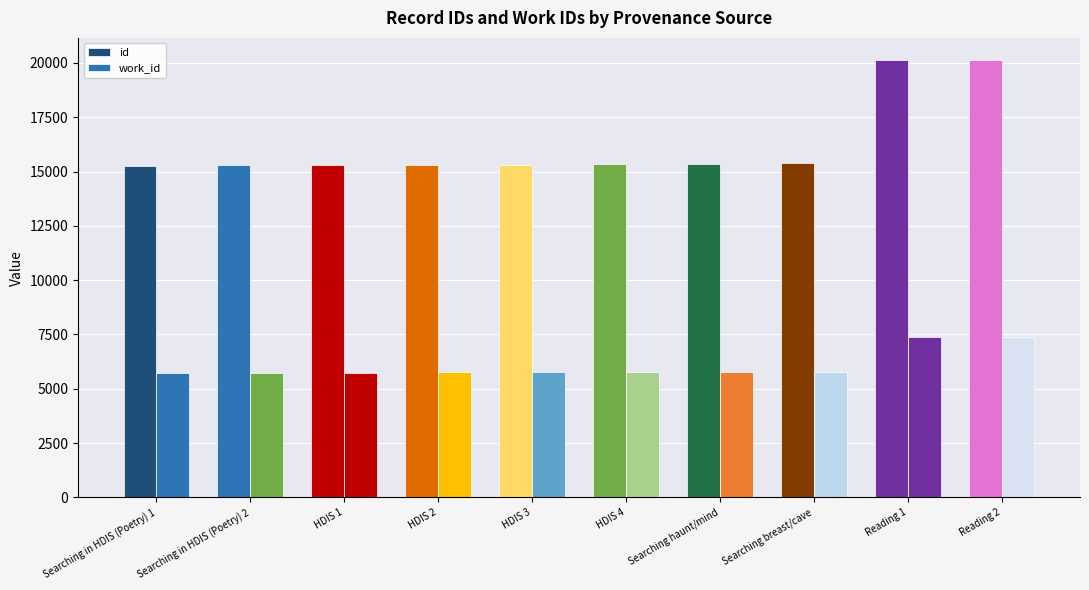

What is the maximum value for id?

20145